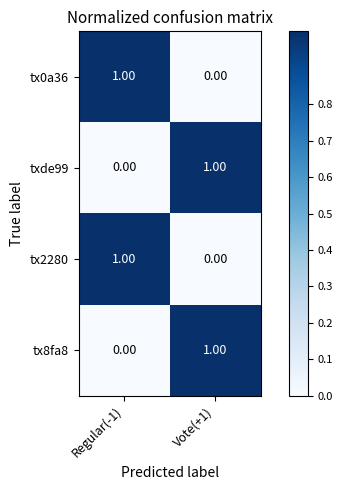

Is the value of tx2280 at Regular(-1) greater than the value of txde99 at Regular(-1)?

Yes